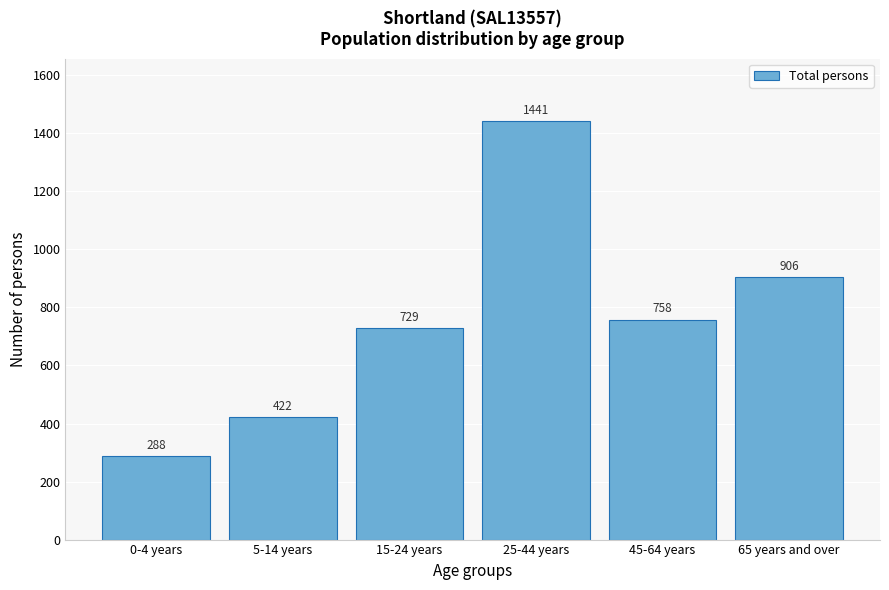

Reading left to right, what are all the values shown in this chart?

0-4 years=288	5-14 years=422	15-24 years=729	25-44 years=1441	45-64 years=758	65 years and over=906